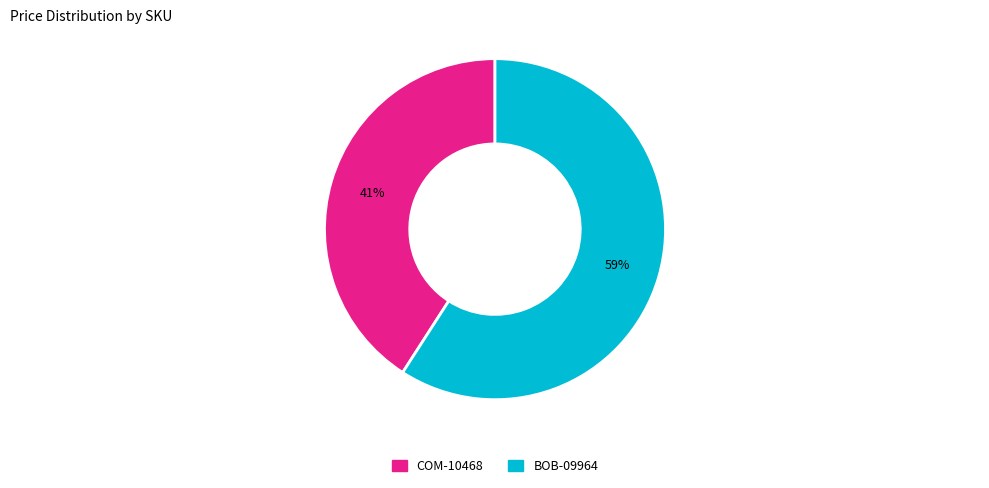

The COM-10468 slice represents 30% of the pie. True or false?

False